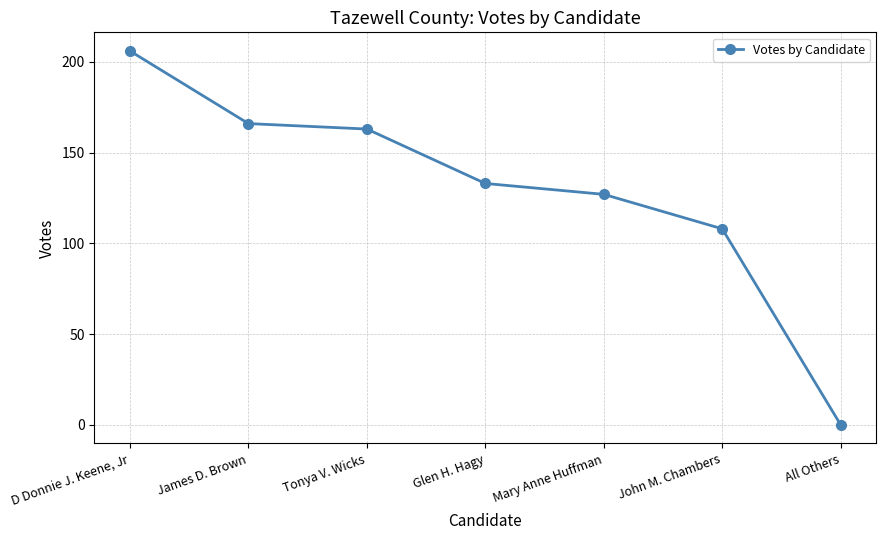

How many values are above zero?

6